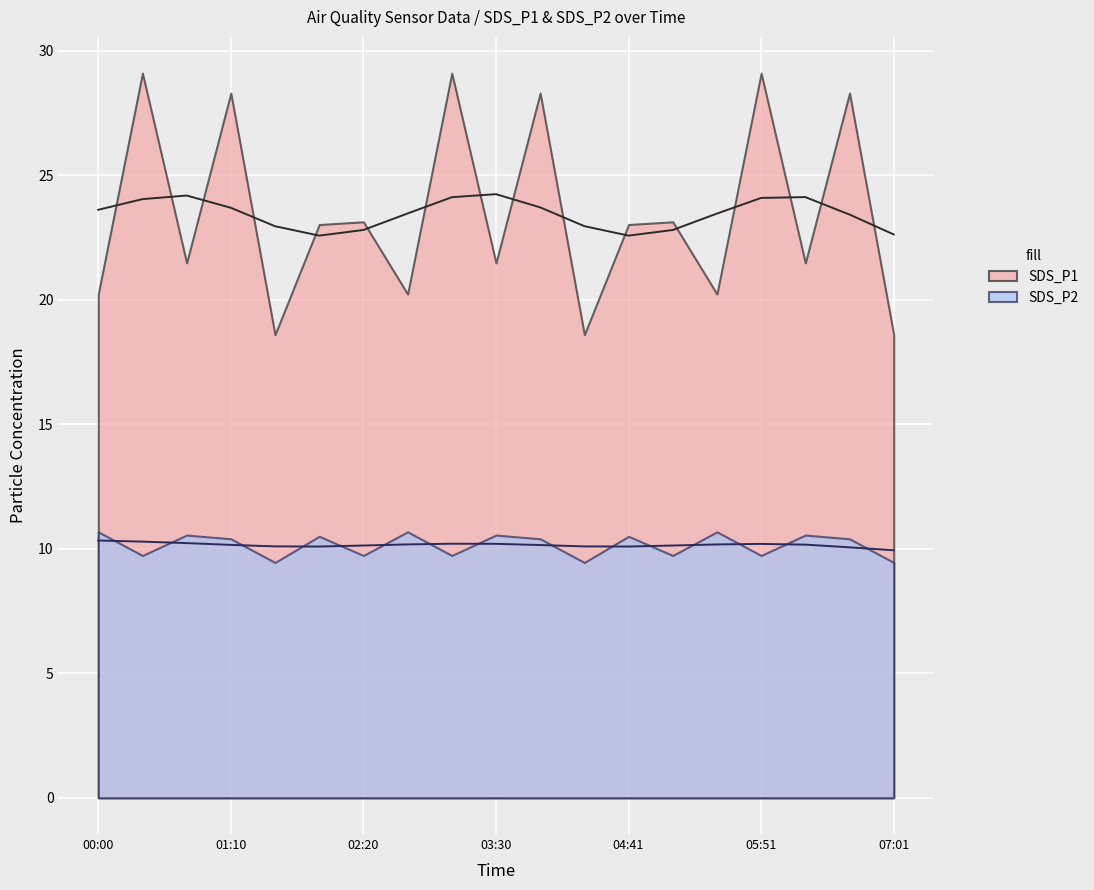

What is the approximate value of SDS_P1 at 03:07?

29.1